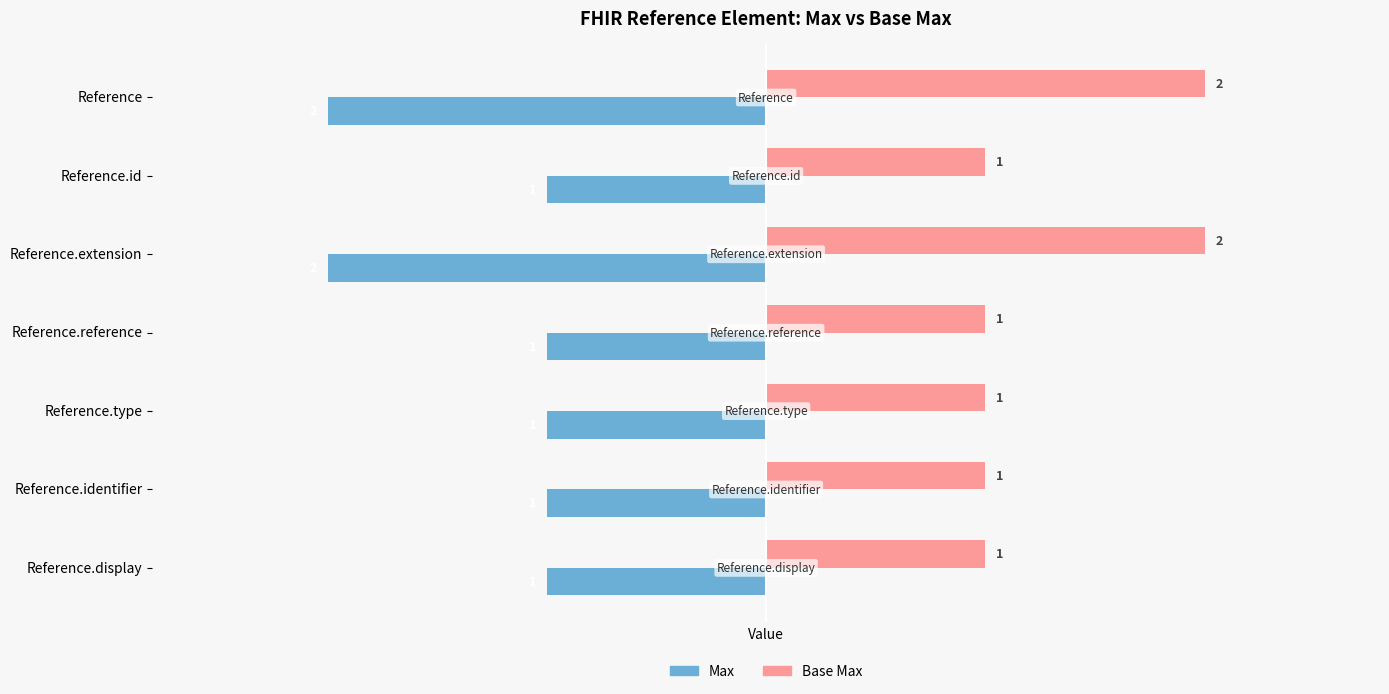

What is the spread (max minus min) of values at Reference.extension?

4